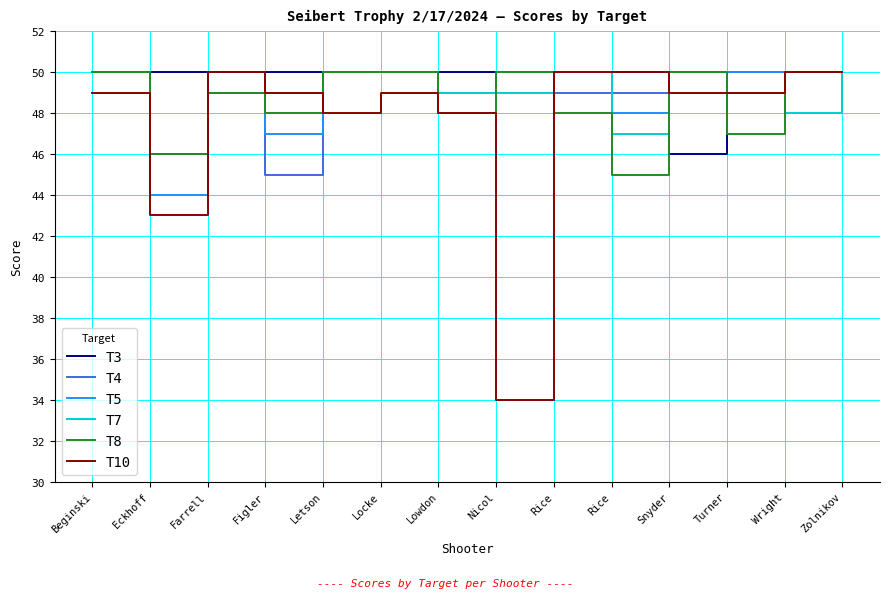

Count the number of categories in the chart.

14